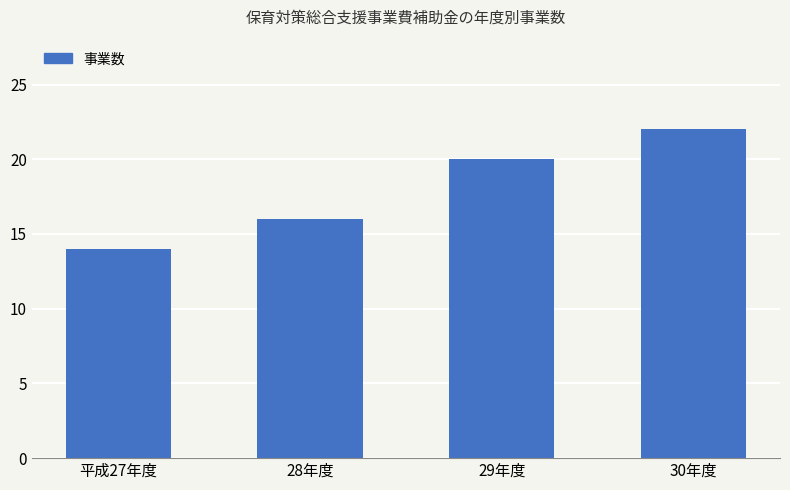

List the labels in order of value, smallest first.

平成27年度, 28年度, 29年度, 30年度